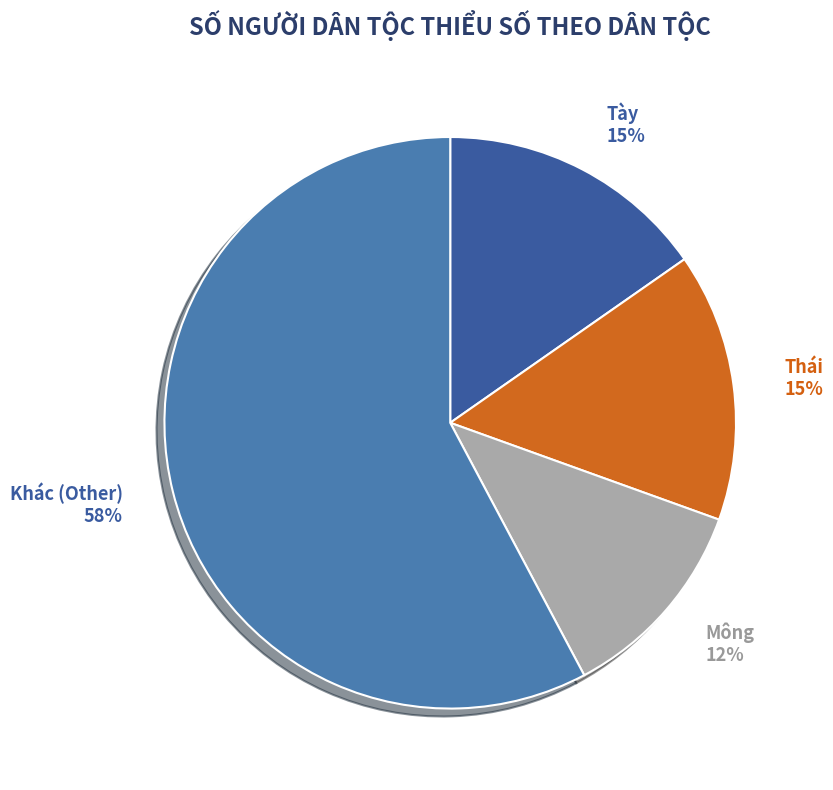

Do Mông and Tày together represent more than half of the pie?

No